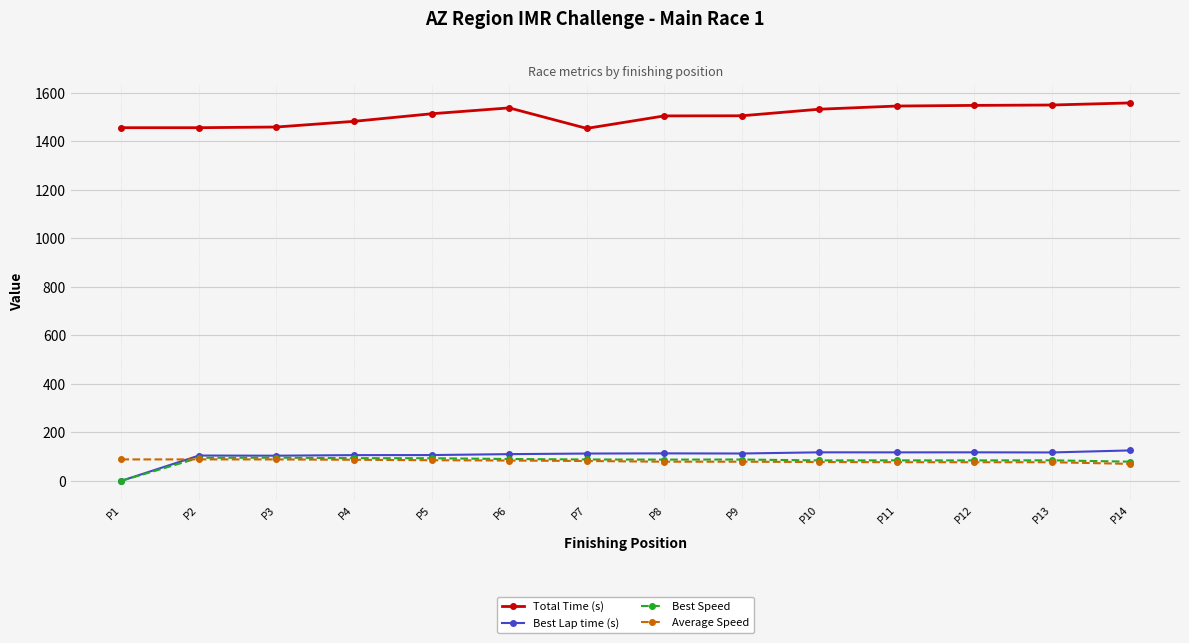

How many values in the Total Time (s) series exceed 1514?

7